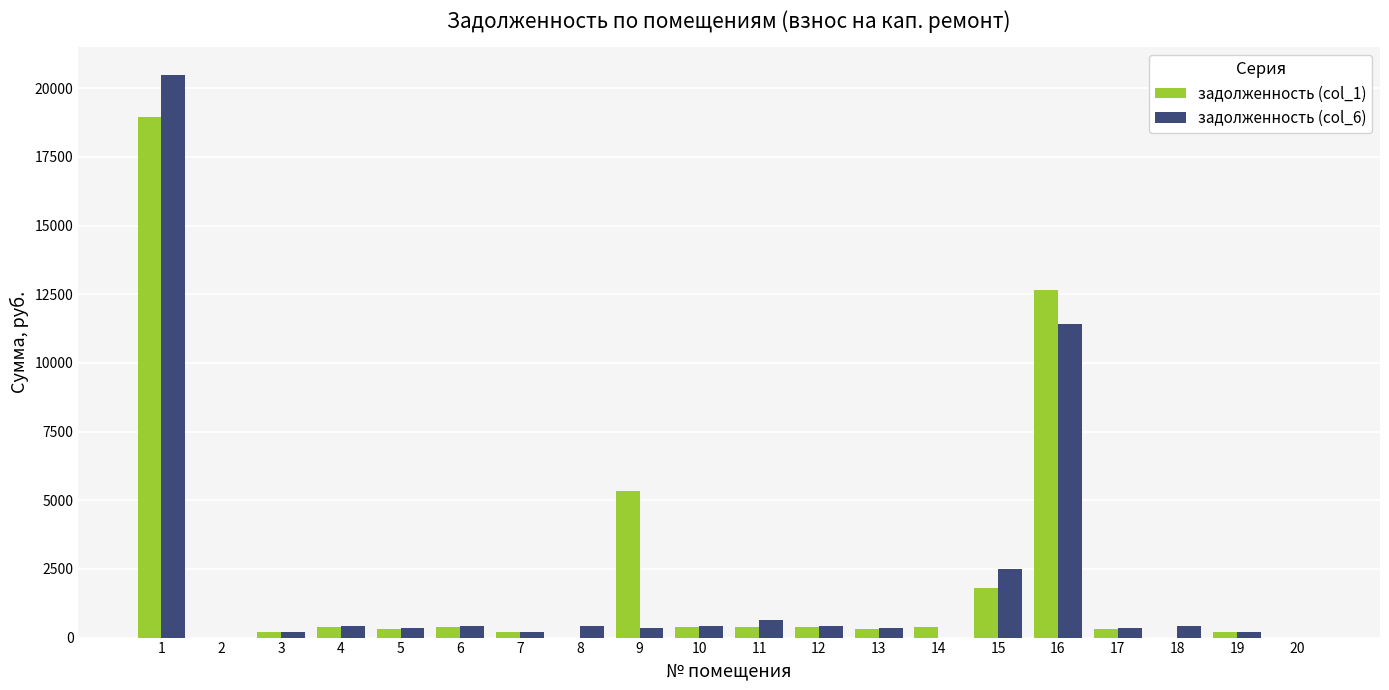

What is the sum of all задолженность (col_1) values?

42663.3